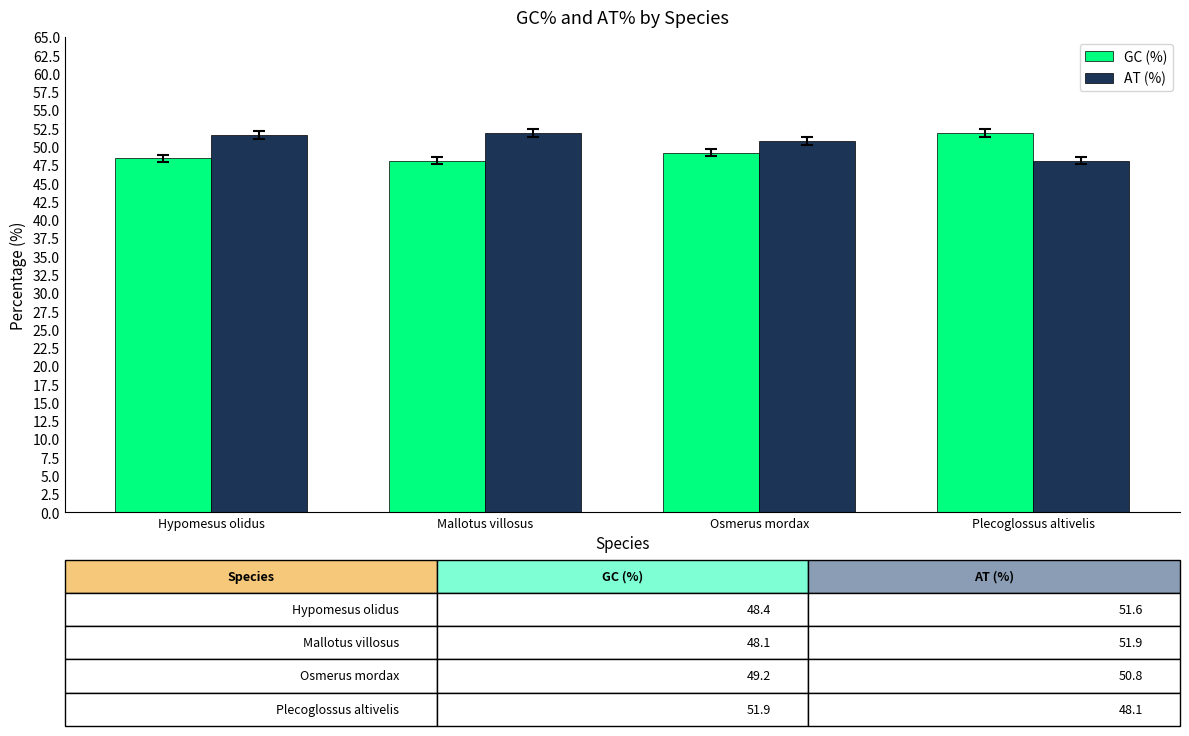

Does the chart contain any negative values?

No